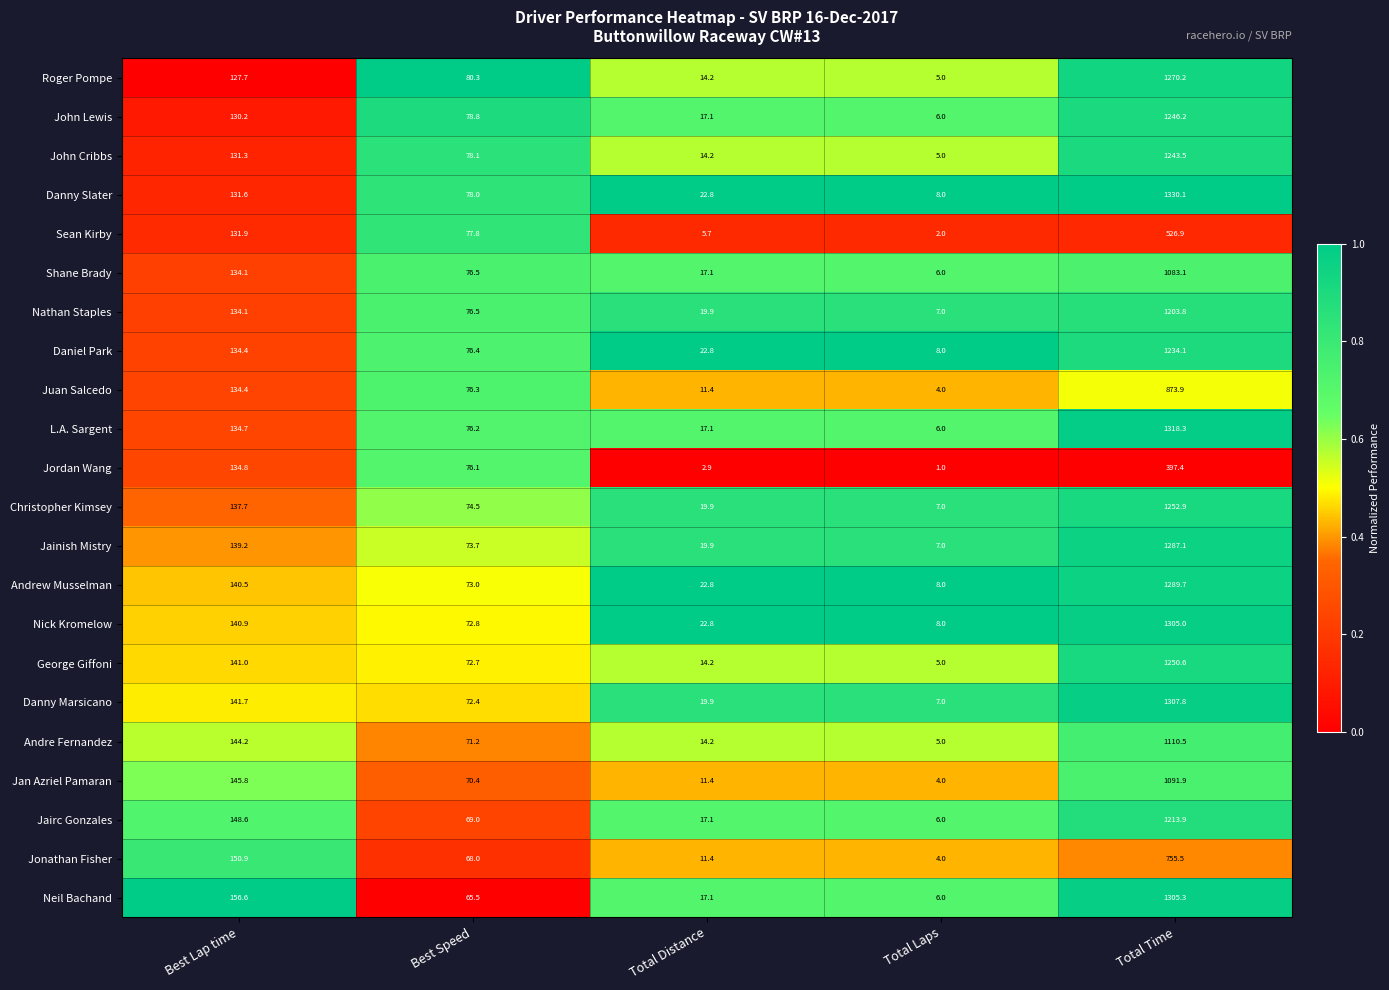

Which series has the largest range (max minus min)?

Danny Slater